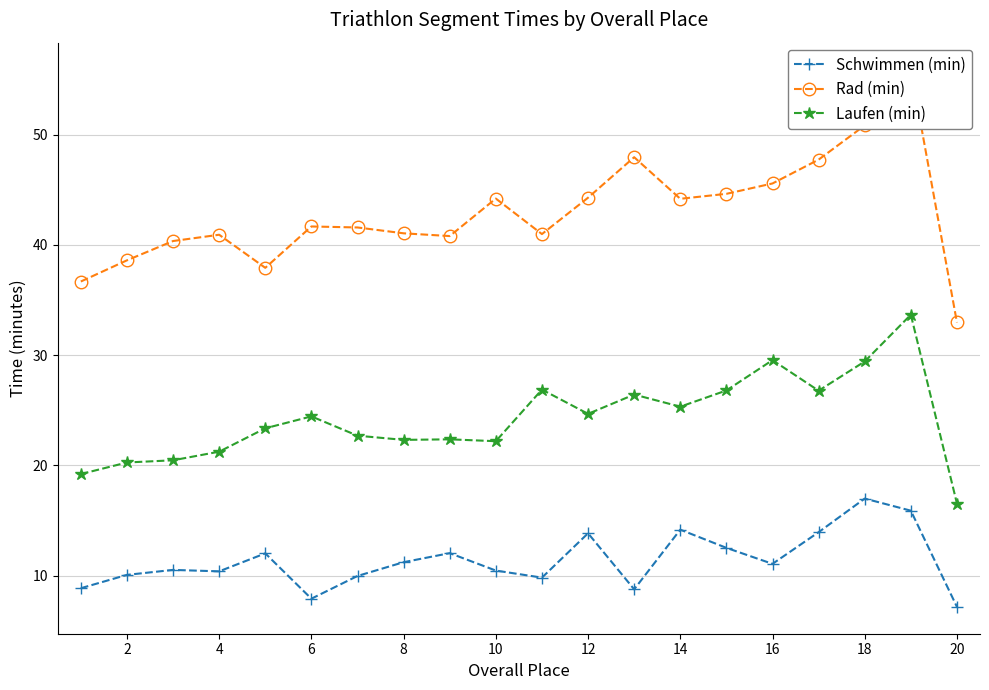

Does the chart have visible grid lines?

Yes